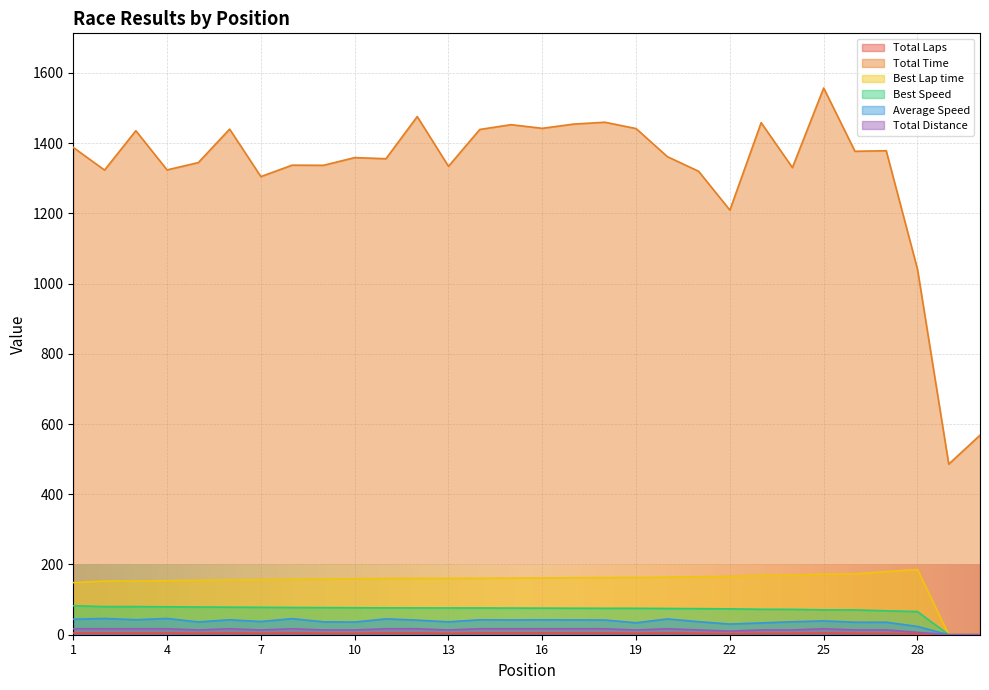

The value of Total Laps at 26 is 13.6. True or false?

True